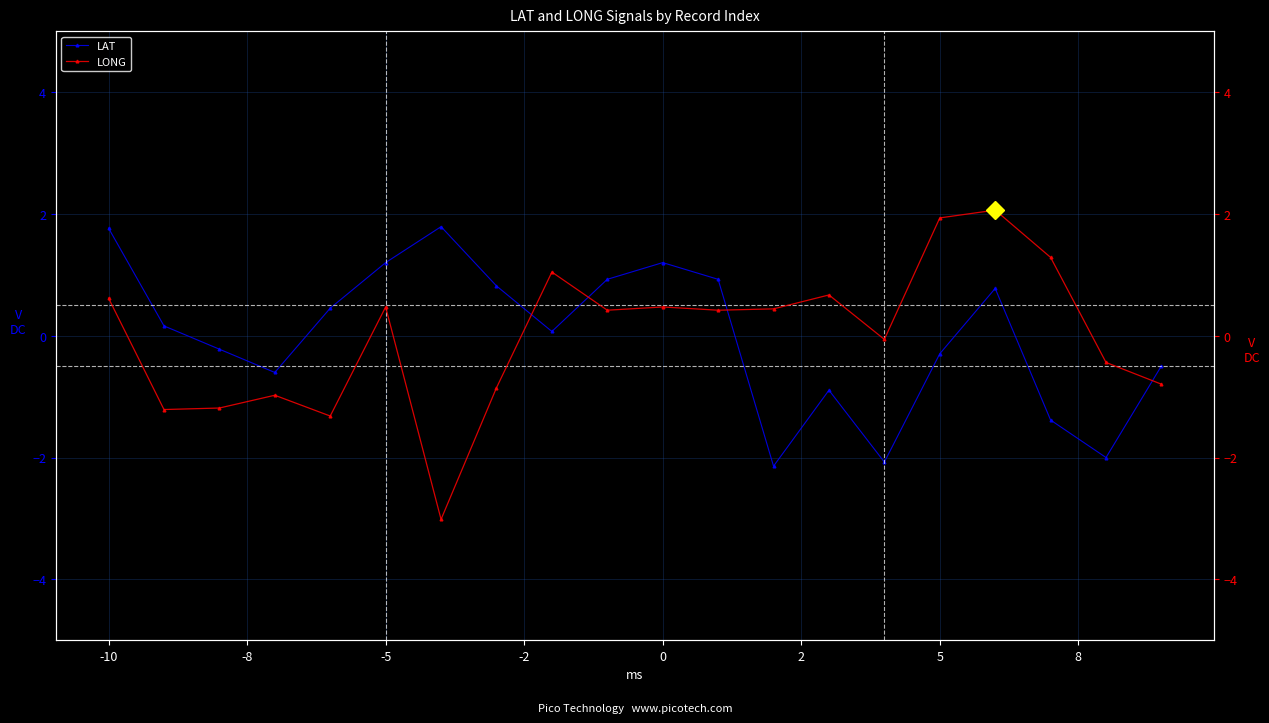

Which series ends up on top after the final intersection of LAT and LONG?

LAT